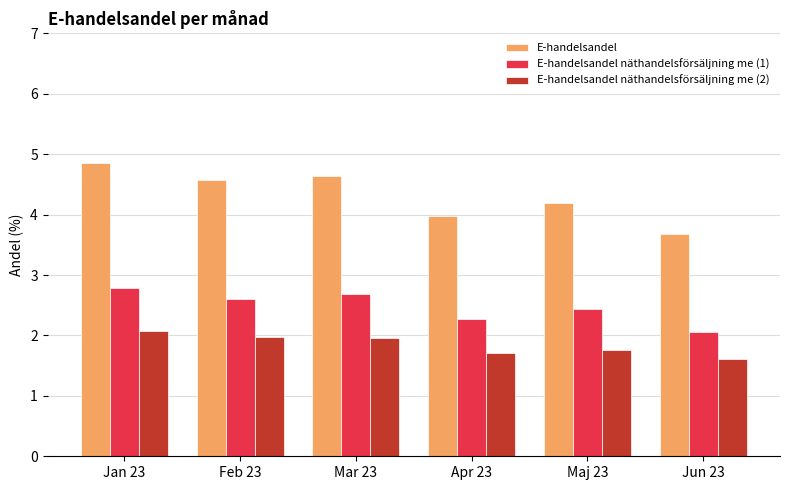

What is the difference between the highest and lowest values at Jun 23?

2.1